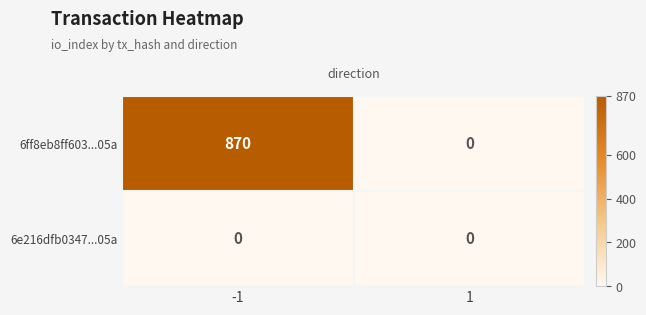

At how many categories does at least one series exceed 599?

1